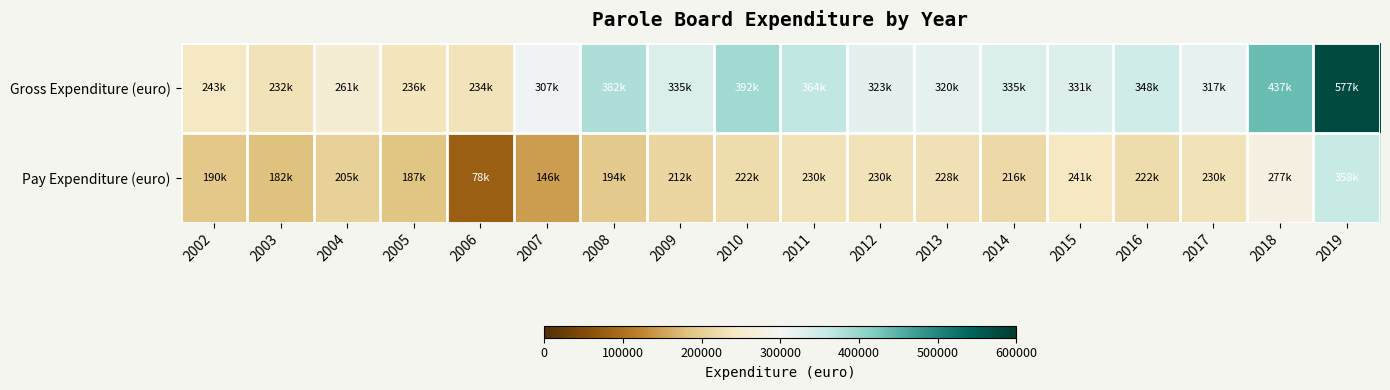

Which has a higher value, 2009 or 2013?

2009